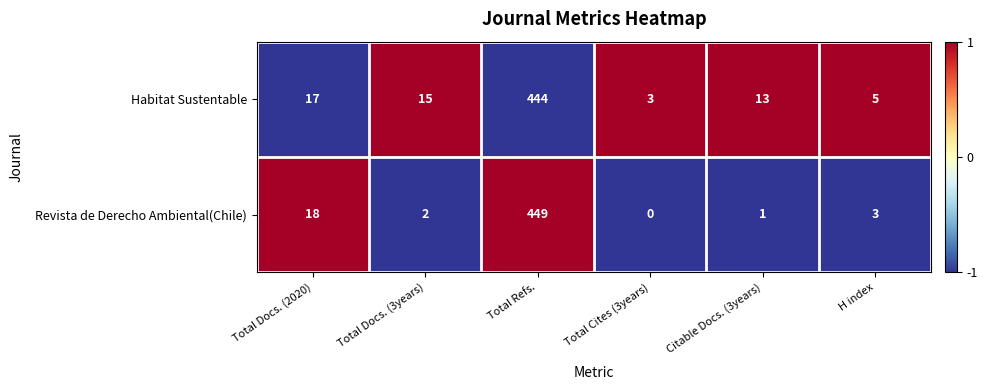

Which category has the highest value across all series?

Total Refs.